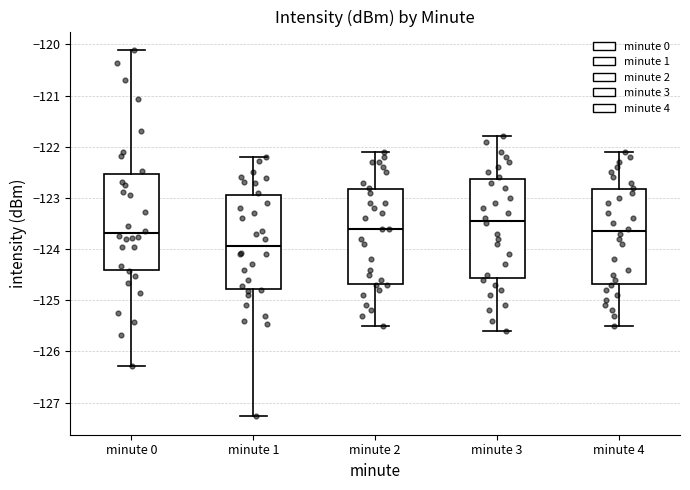

Reading left to right, read every box against the y-axis: the position of its median line, the range the box covers, and the ends of its whiskers. The values are not printed on the chart, so give them approximately, as read against the axis.

minute 0: median -123.7, box -124.4 to -122.5, whiskers -126.3 to -120.1
minute 1: median -123.9, box -124.8 to -122.9, whiskers -127.3 to -122.2
minute 2: median -123.6, box -124.7 to -122.8, whiskers -125.5 to -122.1
minute 3: median -123.4, box -124.6 to -122.6, whiskers -125.6 to -121.8
minute 4: median -123.6, box -124.7 to -122.8, whiskers -125.5 to -122.1